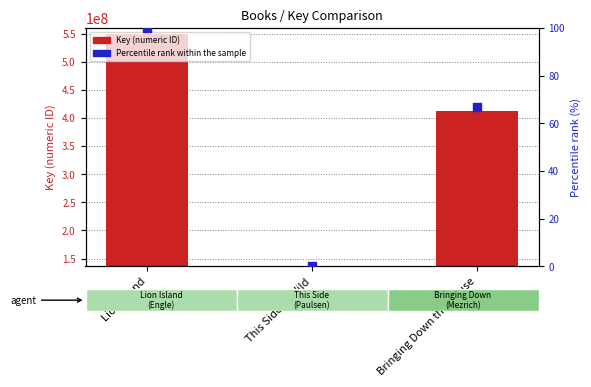

Which series has the widest spread of Y values?

Key (numeric ID)